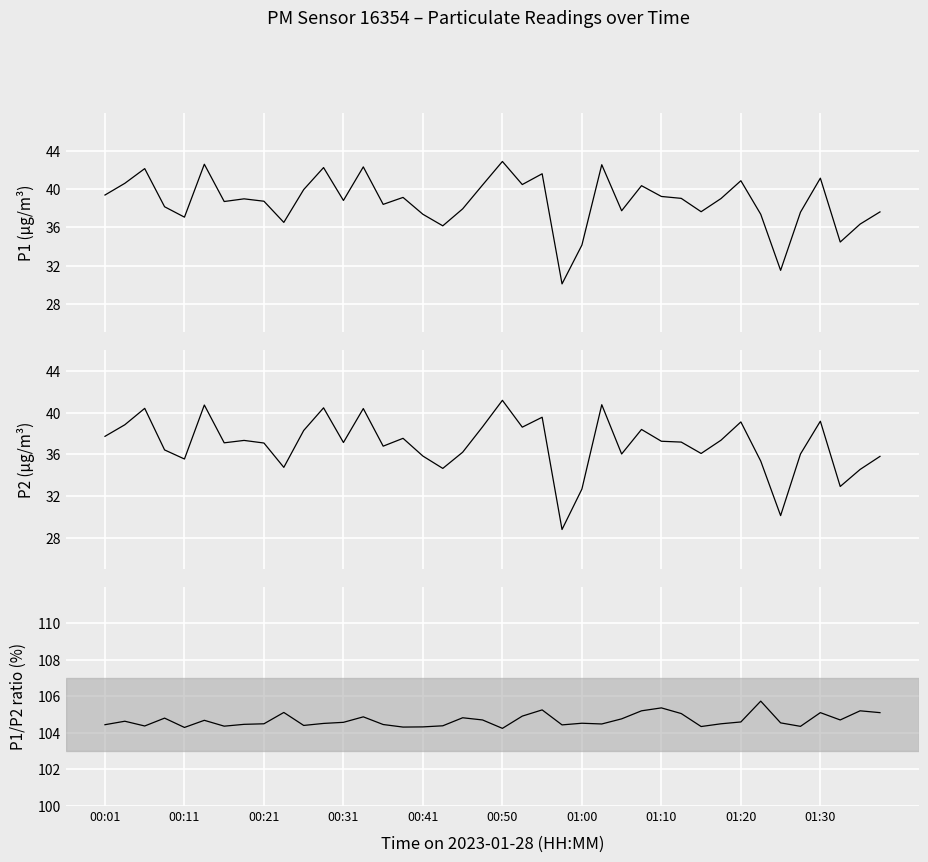

True or false: P2 and P1 intersect in this chart.

False